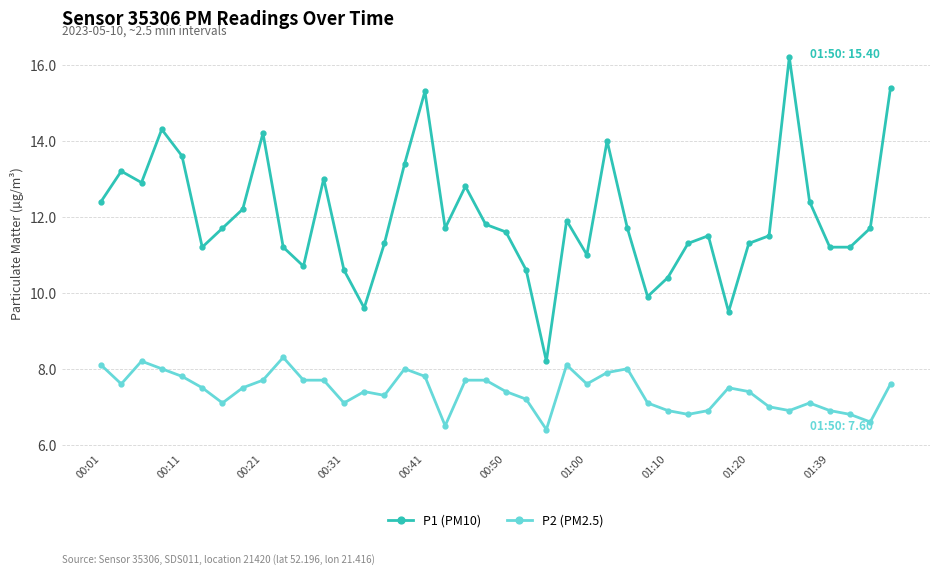

What is the average value of the P2 (PM2.5) series?

7.4